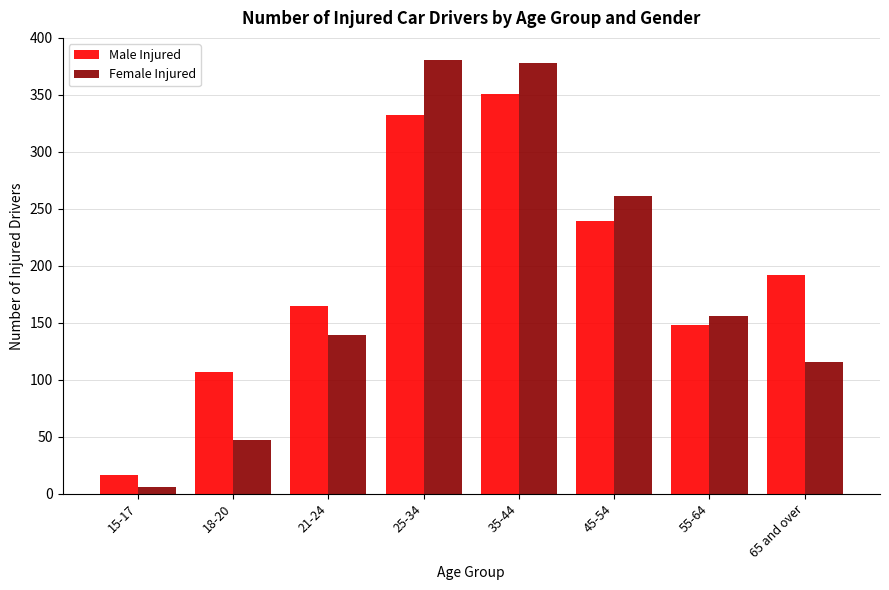

List the labels in order of Male Injured value, largest first.

35-44, 25-34, 45-54, 65 and over, 21-24, 55-64, 18-20, 15-17